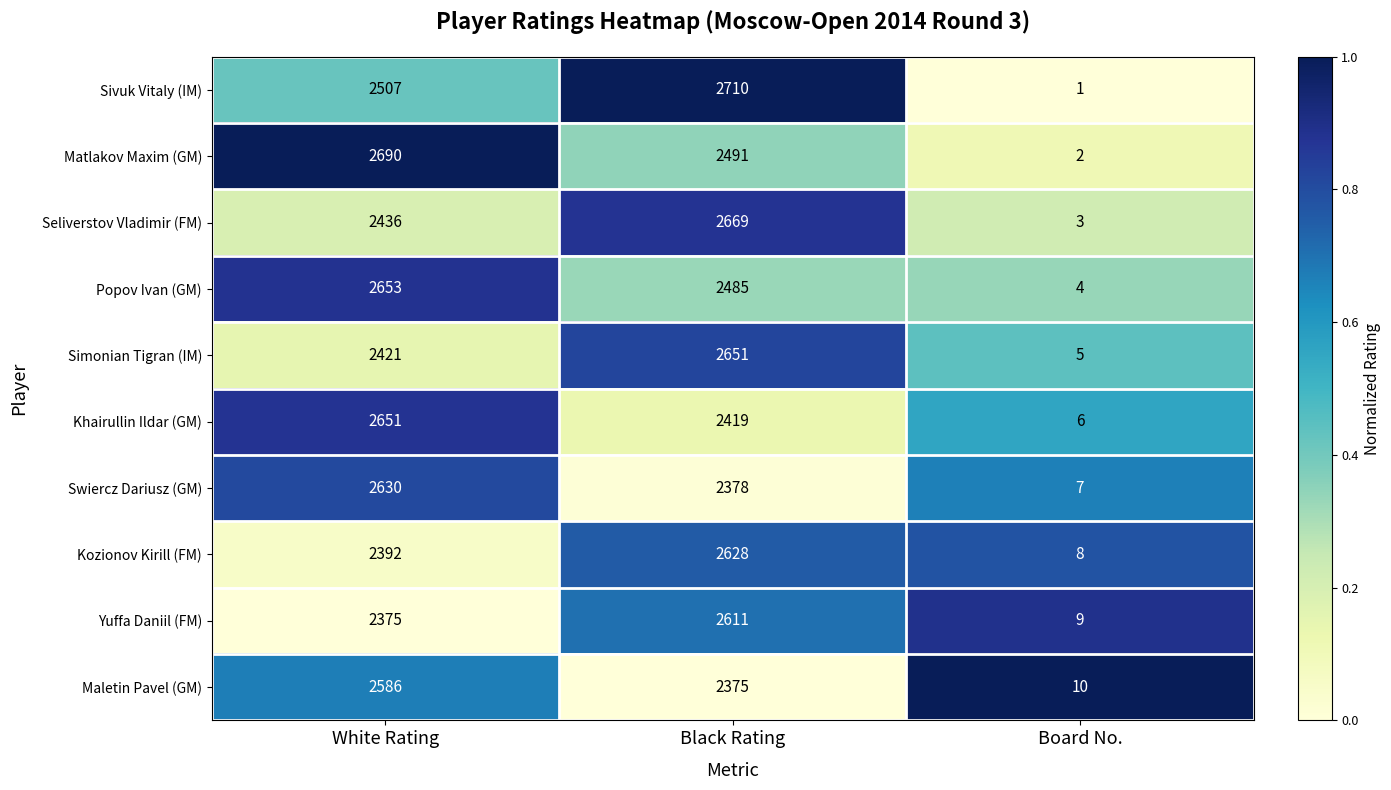

Which label corresponds to the smallest value in the chart?

Board No.